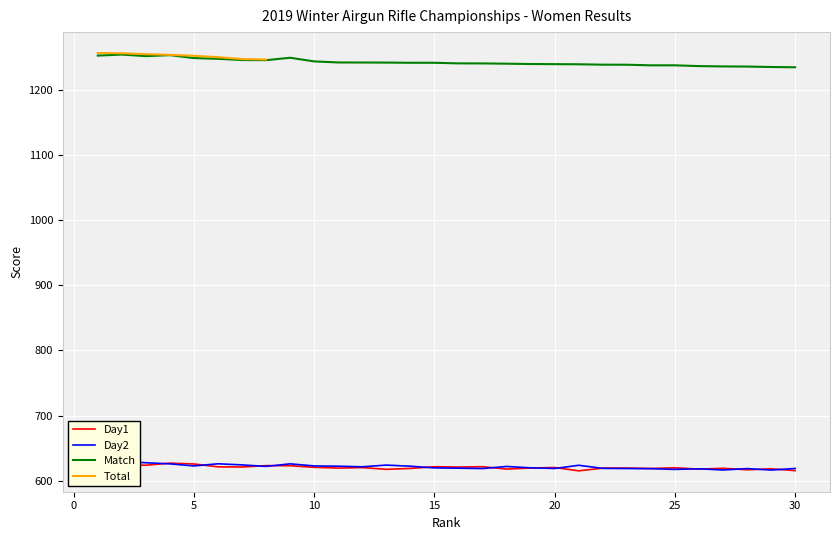

Between 27 and 10, which is larger?

10